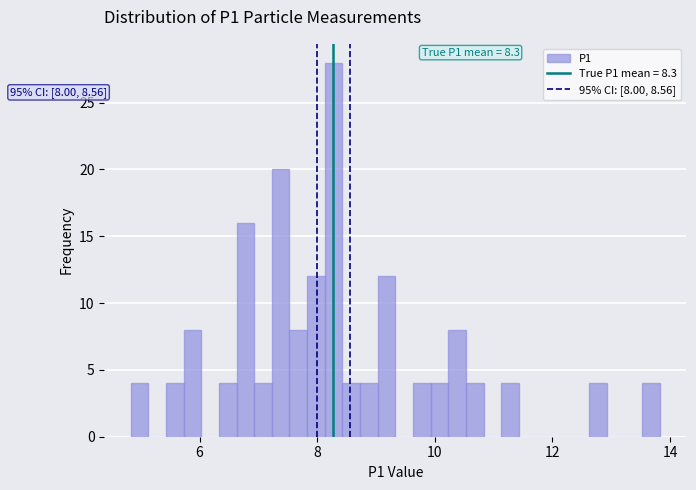

Around what value on the x-axis is the tallest bar? Give the approximate position of its centre, as read against the axis.

8.2